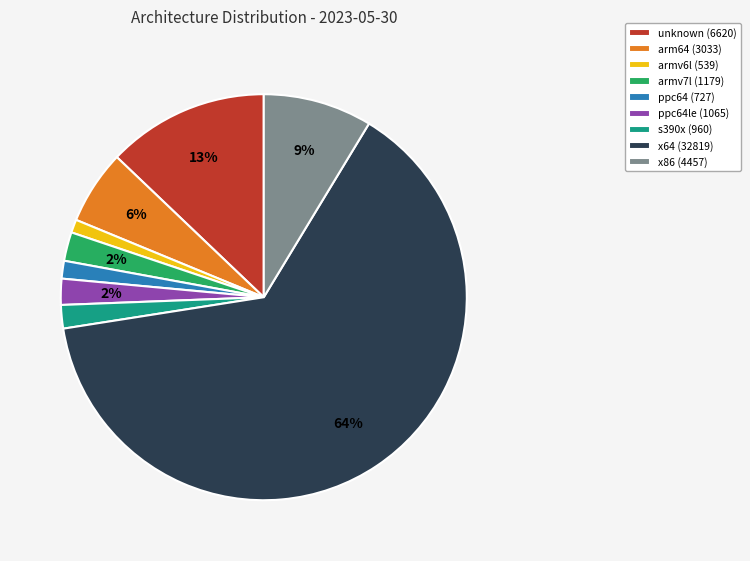

Approximately how many times larger is the value at x86 (4457) compared to unknown (6620)?

0.7